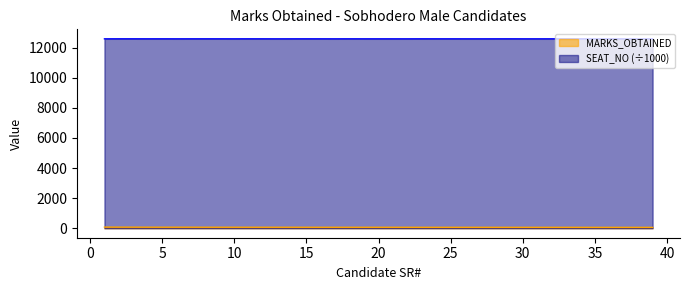

Which category has the highest value in the MARKS_OBTAINED series?

1